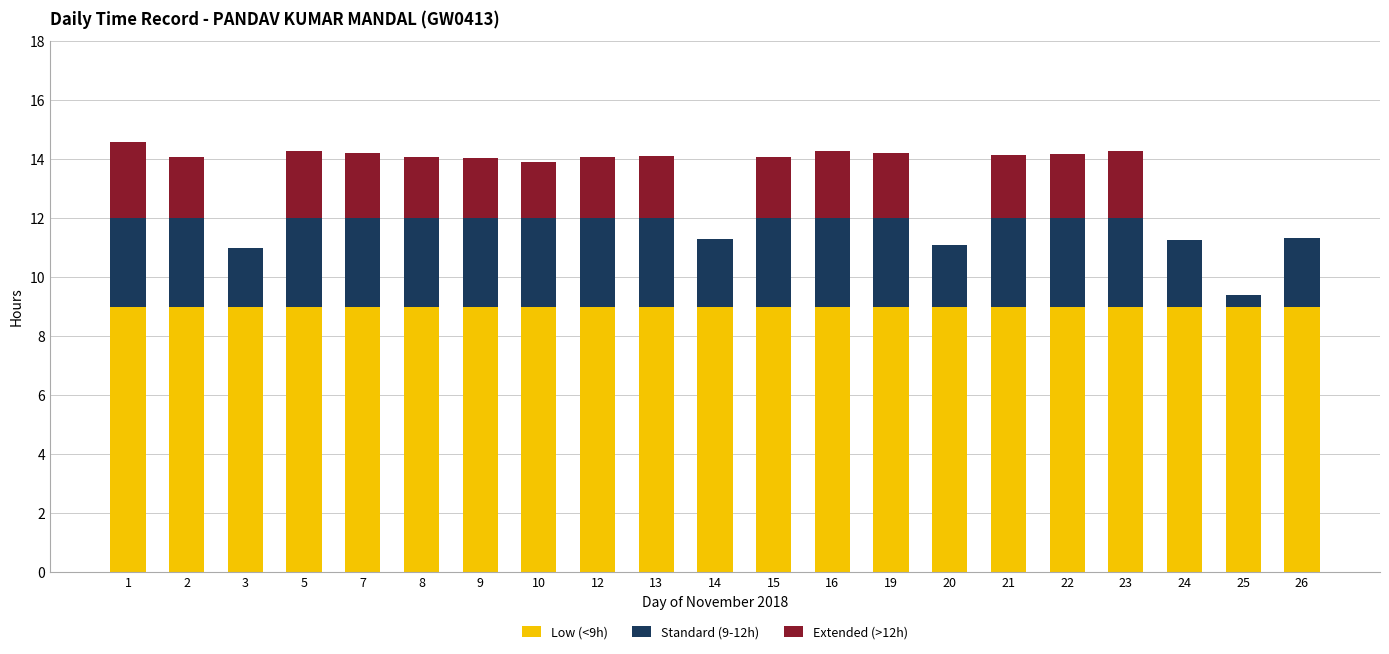

Are the bars horizontal?

No